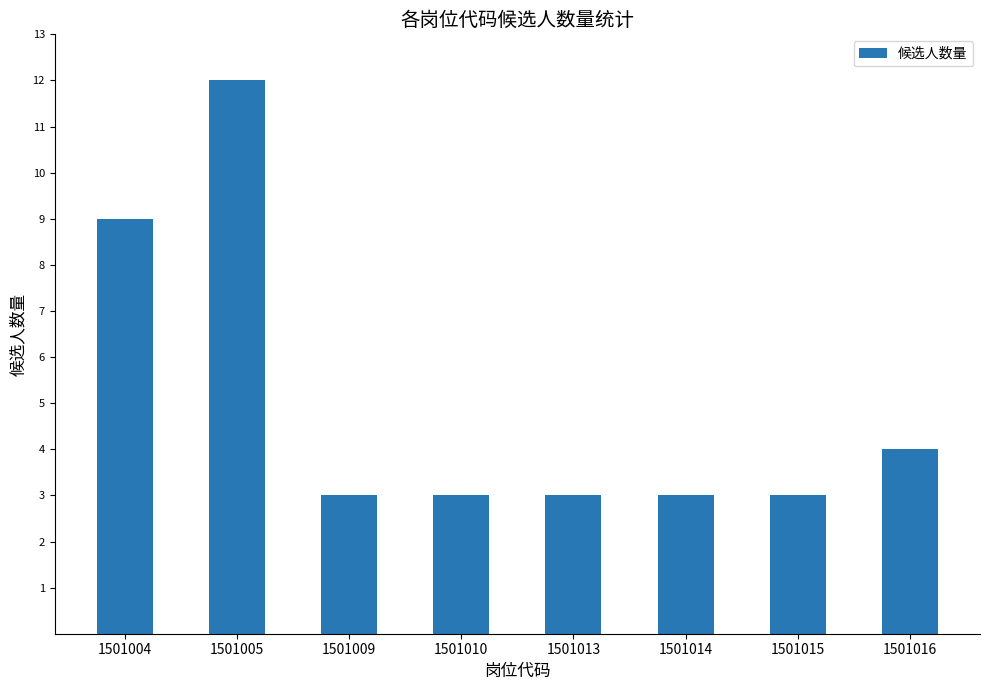

Reading left to right, list all the values displayed in this chart.

9	12	3	3	3	3	3	4